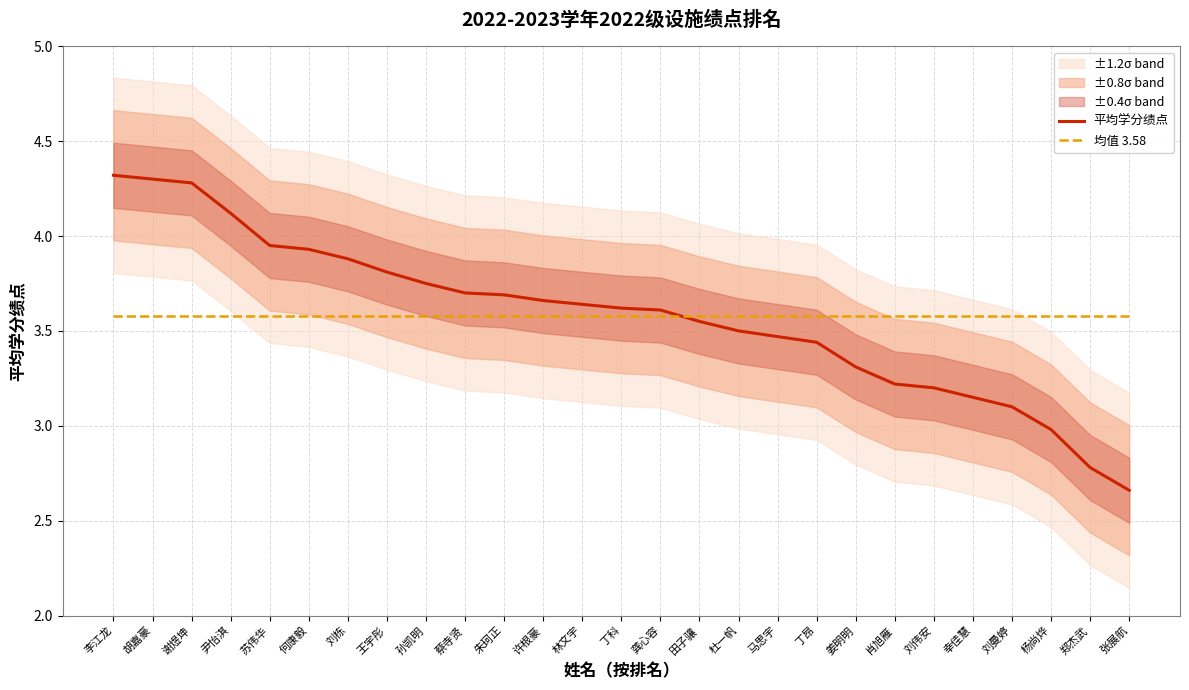

Reading right to left, what are all the values shown in this chart?

平均学分绩点: 张展航=2.7	郑杰武=2.8	杨尚烨=3.0	刘曼婷=3.1	幸佳慧=3.1	刘伟安=3.2	肖旭雁=3.2	姜明明=3.3	丁昂=3.4	马思宇=3.5	杜一帆=3.5	田子骧=3.5	龚心容=3.6	丁科=3.6	林文宇=3.6	许根豪=3.7	朱珂正=3.7	蔡寺贤=3.7	孙凯明=3.8	王宇彤=3.8	刘栋=3.9	何康毅=3.9	苏伟华=4.0	尹怡淇=4.1	谢煜坤=4.3	胡嘉豪=4.3	李江龙=4.3
均值 3.58: 张展航=3.6	郑杰武=3.6	杨尚烨=3.6	刘曼婷=3.6	幸佳慧=3.6	刘伟安=3.6	肖旭雁=3.6	姜明明=3.6	丁昂=3.6	马思宇=3.6	杜一帆=3.6	田子骧=3.6	龚心容=3.6	丁科=3.6	林文宇=3.6	许根豪=3.6	朱珂正=3.6	蔡寺贤=3.6	孙凯明=3.6	王宇彤=3.6	刘栋=3.6	何康毅=3.6	苏伟华=3.6	尹怡淇=3.6	谢煜坤=3.6	胡嘉豪=3.6	李江龙=3.6